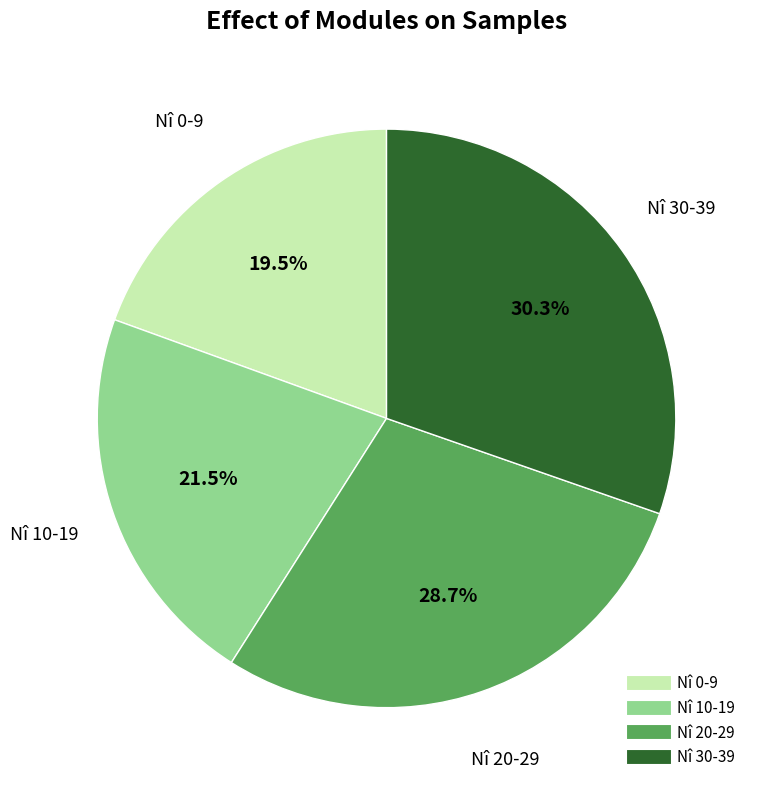

Is there any slice that represents more than half of the pie?

No